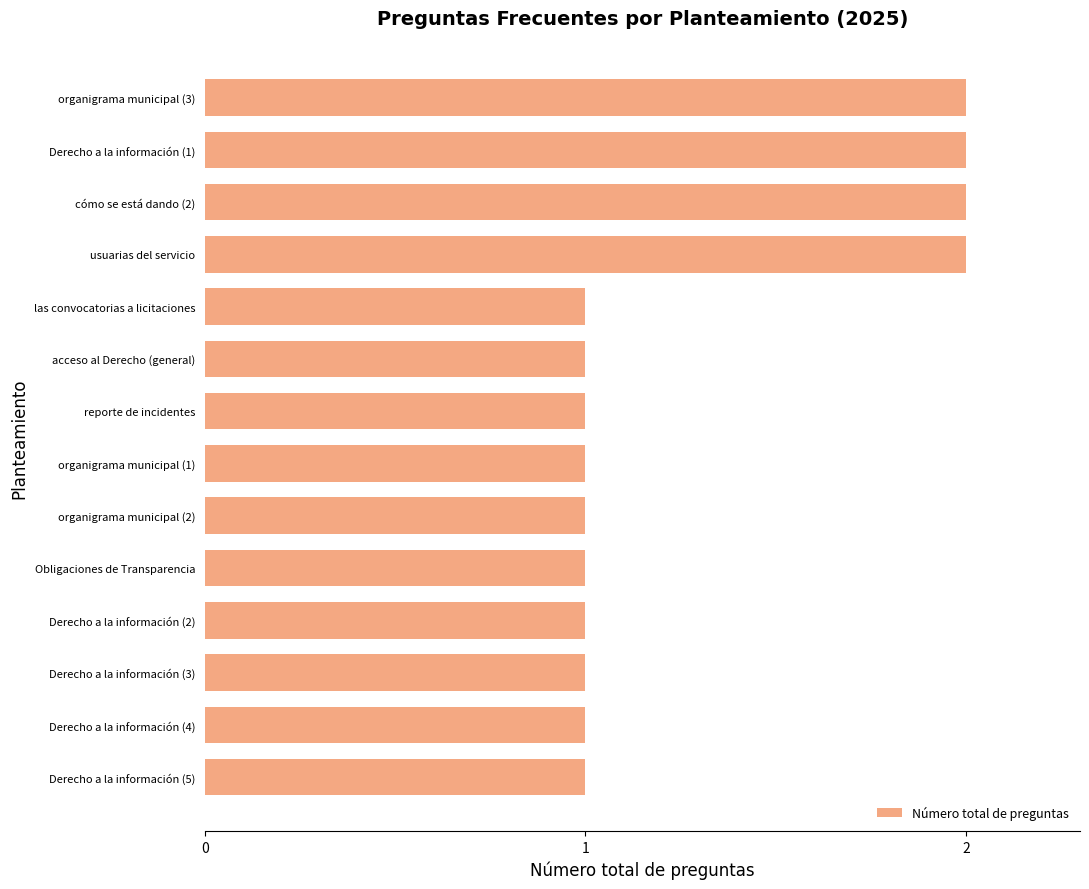

What is the sum of all values?

18